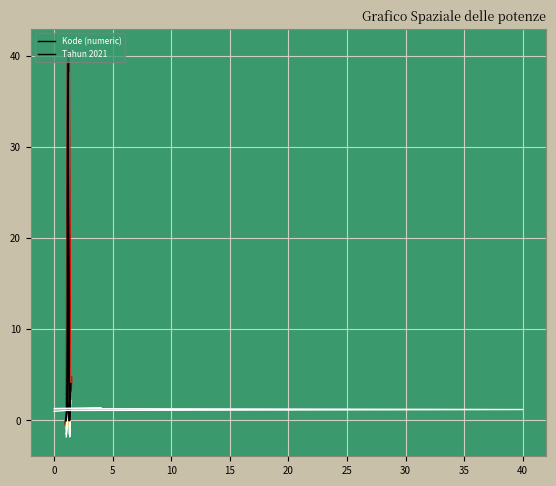

What is the value of the Kode (numeric) point at the 2nd from the left?

1.0